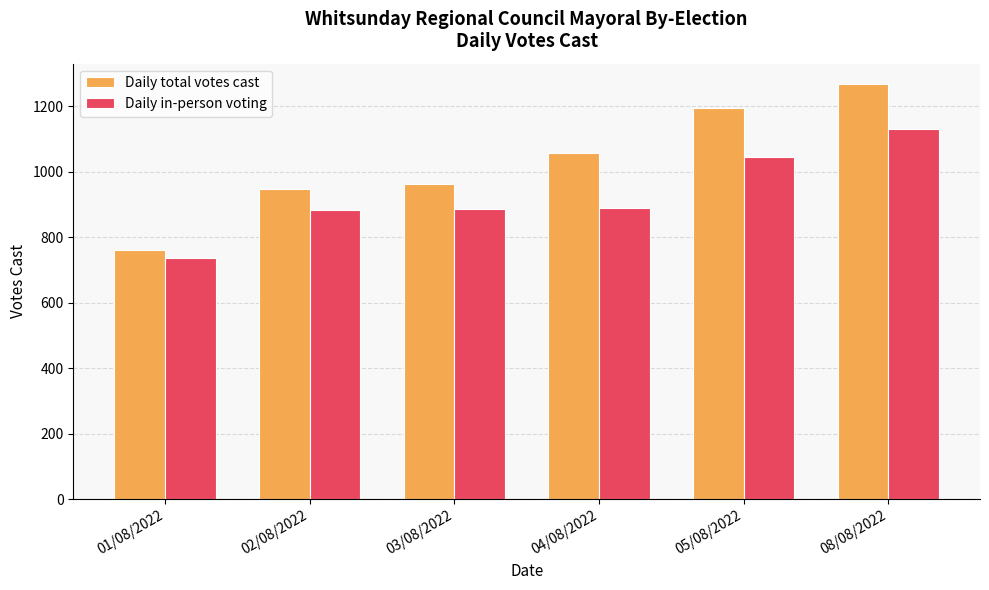

What is the minimum value for Daily in-person voting?

735